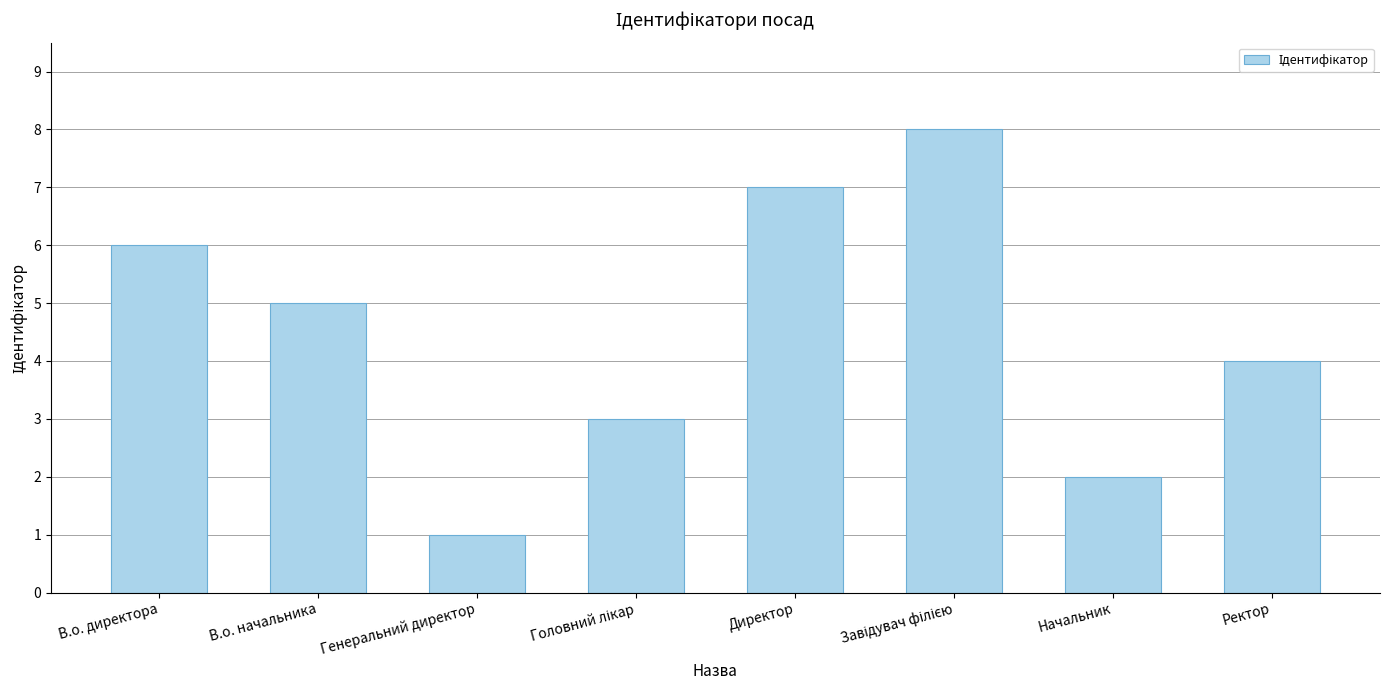

True or false: the data shows 2 at Начальник.

True